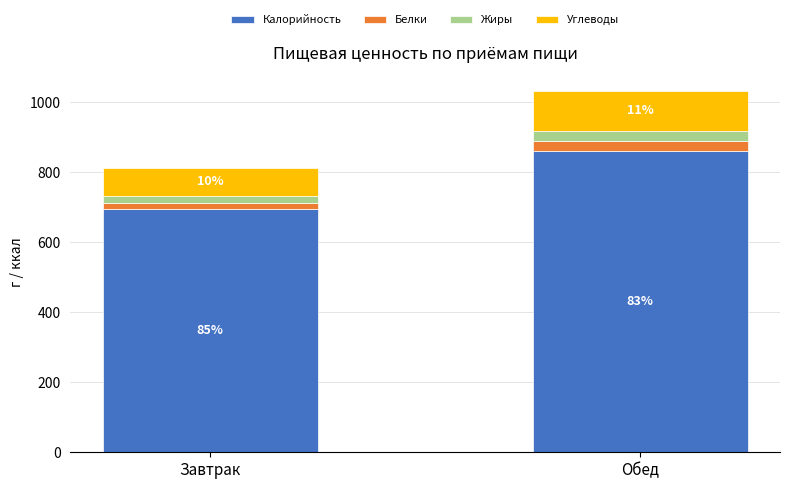

Where does the Белки series first go above 27?

Обед